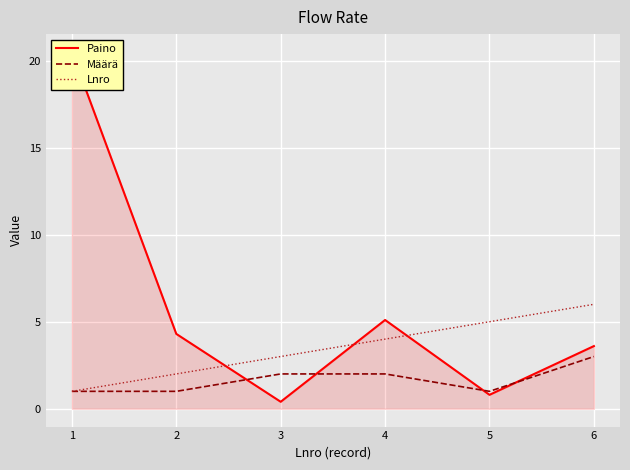

How many intersections are there between Paino and Määrä?

4